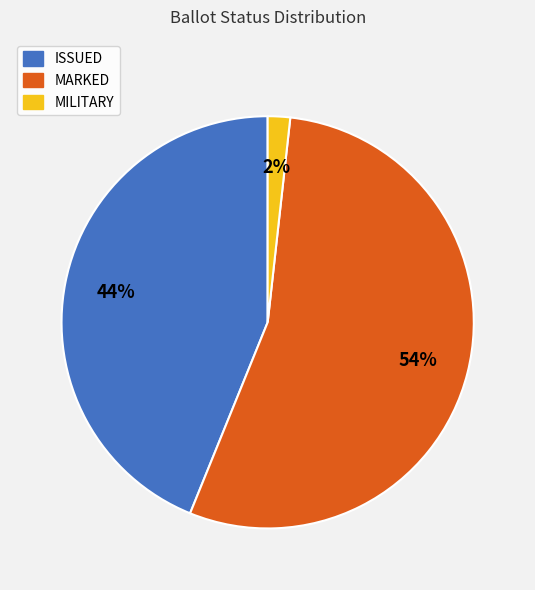

How many slices are in this pie chart?

3